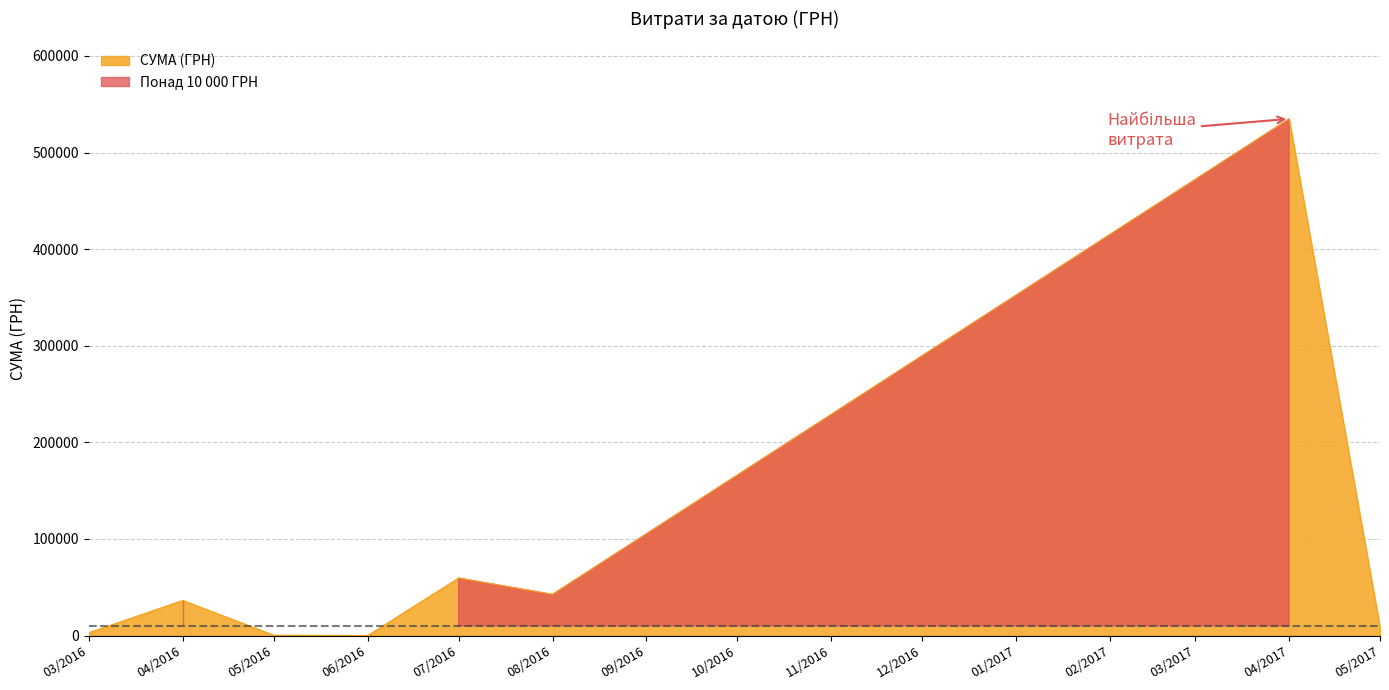

The value of СУМА (ГРН) at 08/2016 is 14462.1. True or false?

False